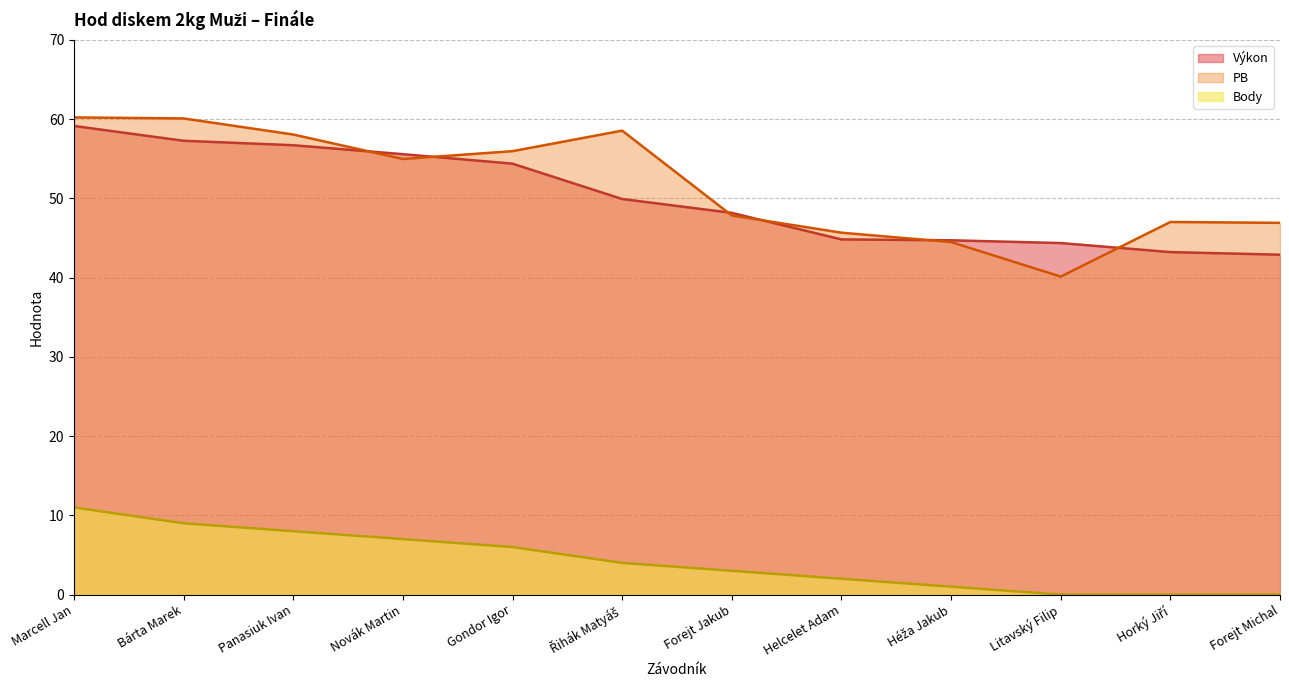

How many data points in PB are above 54?

6